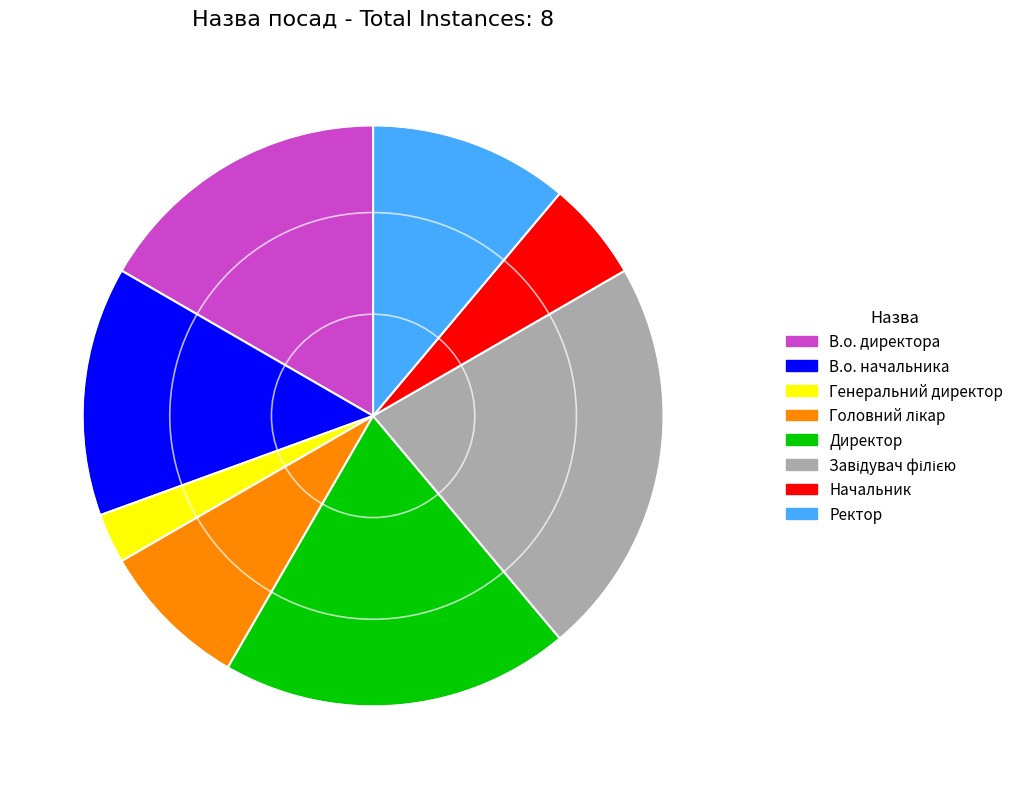

Does Ректор account for over 50% of the chart?

No